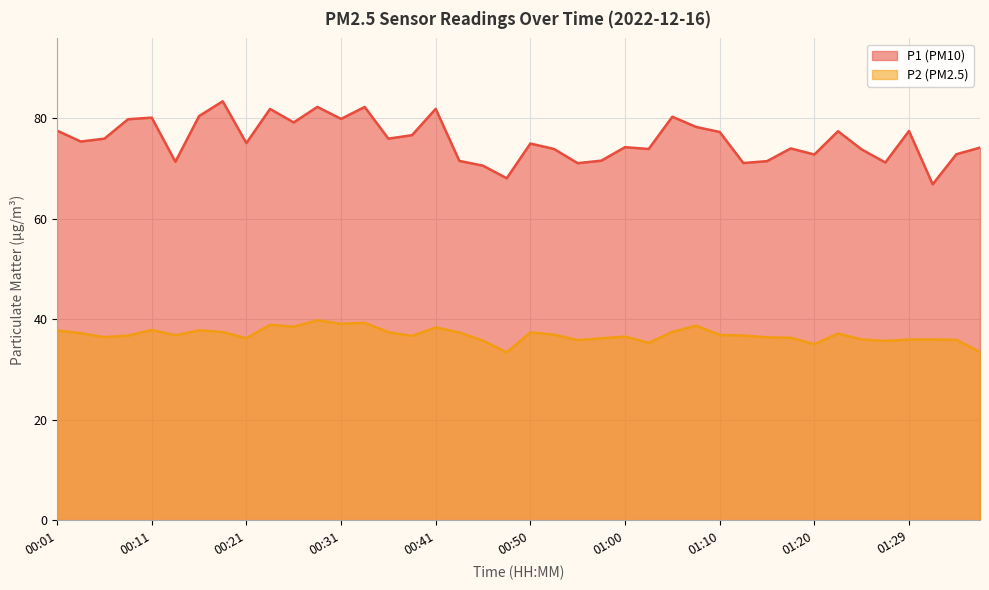

List the labels in order of P1 value, largest first.

00:19, 00:28, 00:33, 00:41, 00:23, 00:16, 01:05, 00:11, 00:31, 00:09, 00:26, 01:07, 00:01, 01:29, 01:22, 01:10, 00:38, 00:06, 00:36, 00:04, 00:21, 00:50, 01:00, 01:37, 01:17, 00:53, 01:03, 01:25, 01:34, 01:20, 00:58, 00:43, 01:15, 00:14, 01:27, 01:12, 00:55, 00:45, 00:48, 01:32